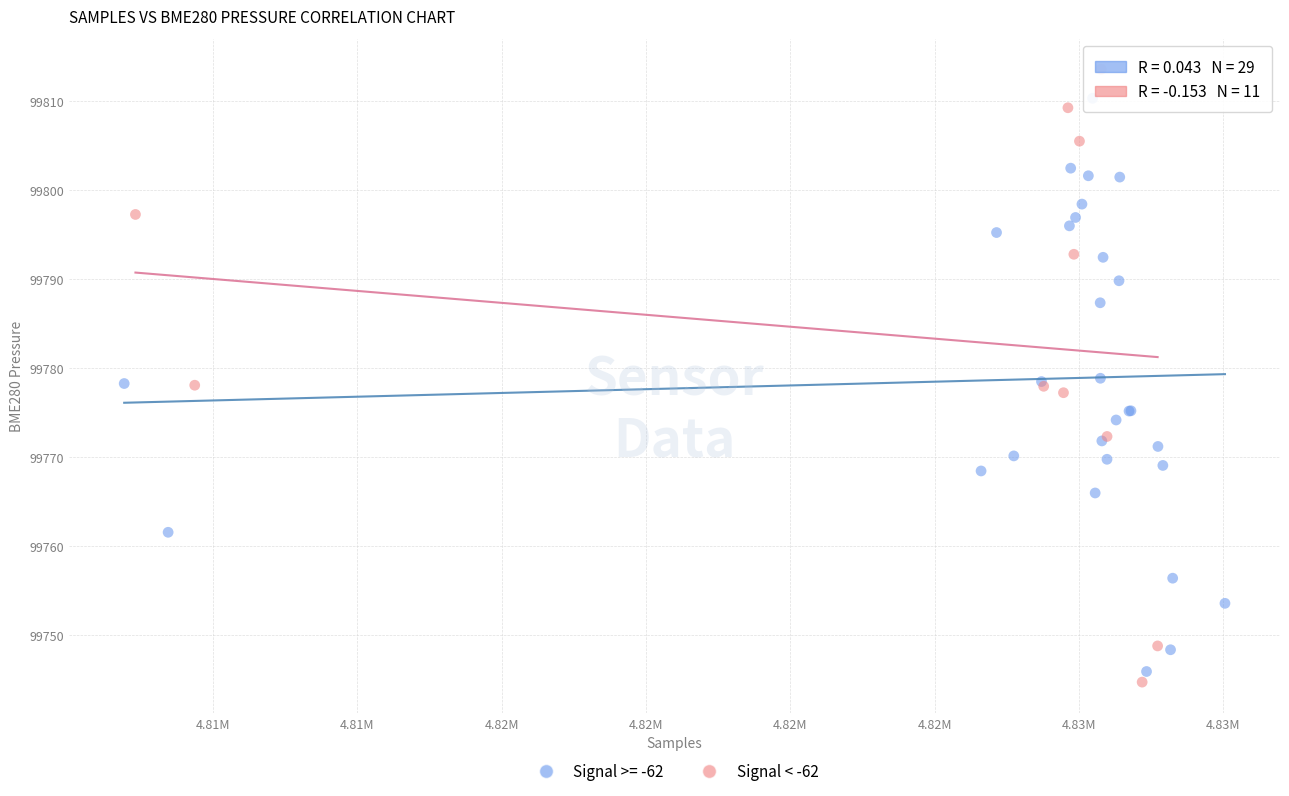

Which series contains the highest Y value?

Signal < -62